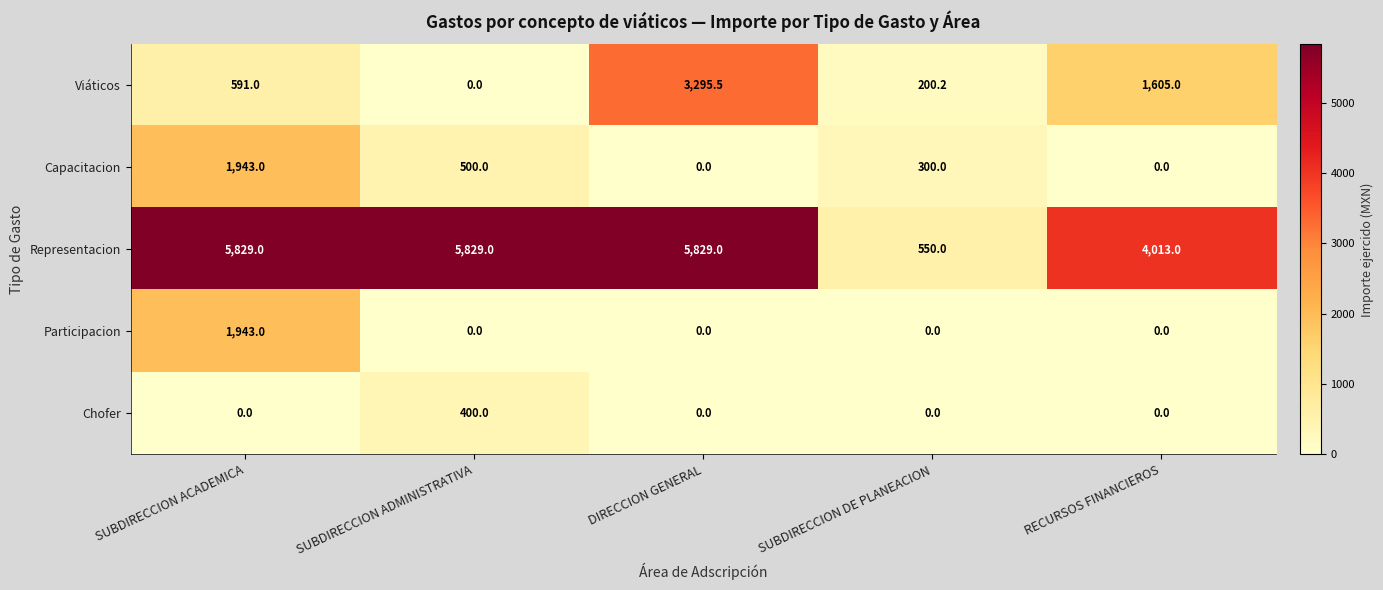

What value does the Representacion series have at SUBDIRECCION ADMINISTRATIVA?

5829.0